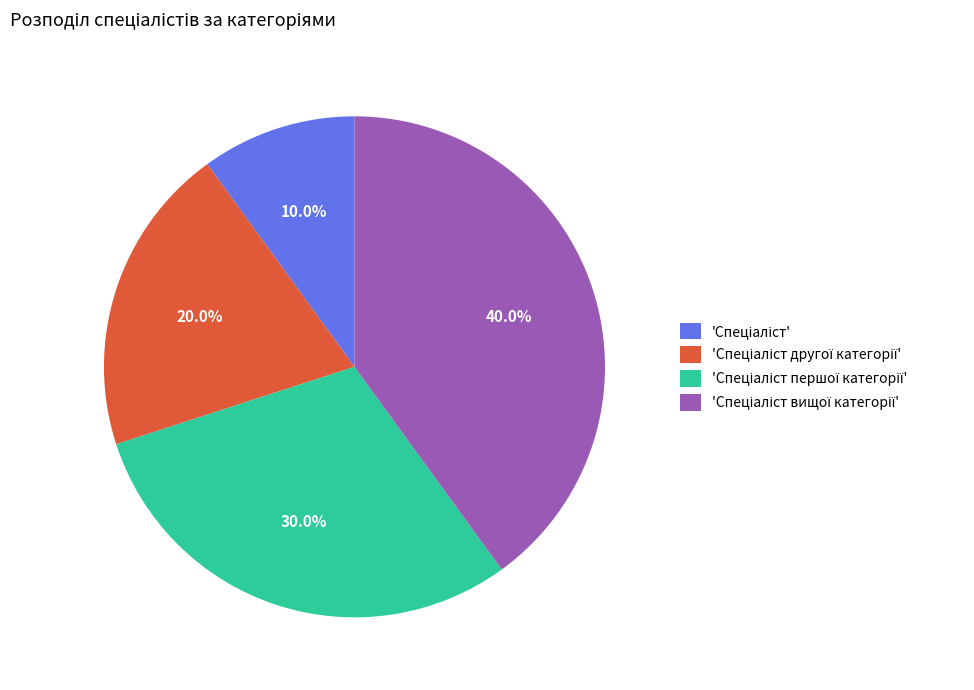

Is there a majority slice in this chart?

No